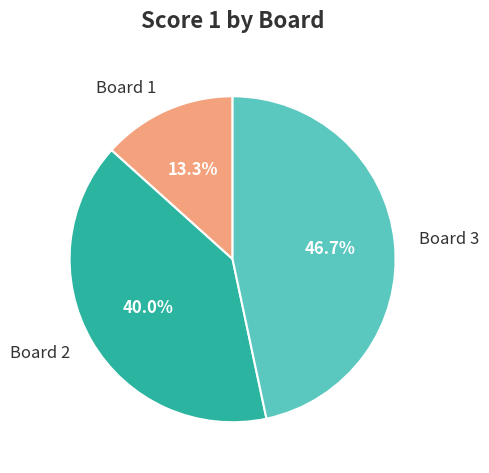

To the nearest percent, what is the difference between the Board 2 and Board 1 slice percentages?

27%